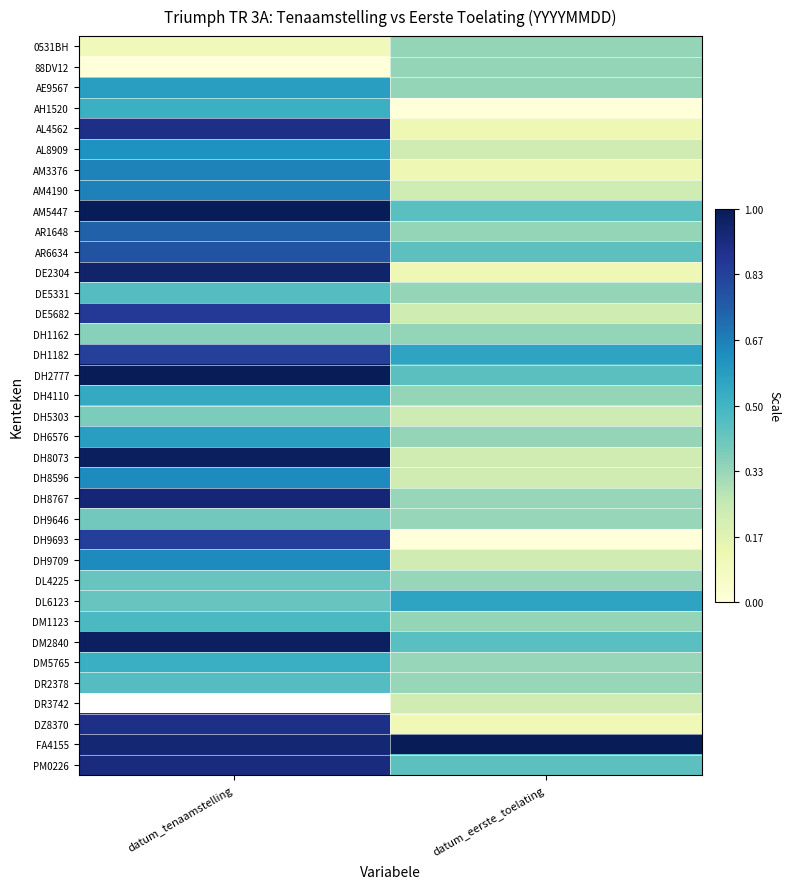

At which label is DH1162 closest to 0?

datum_eerste_toelating